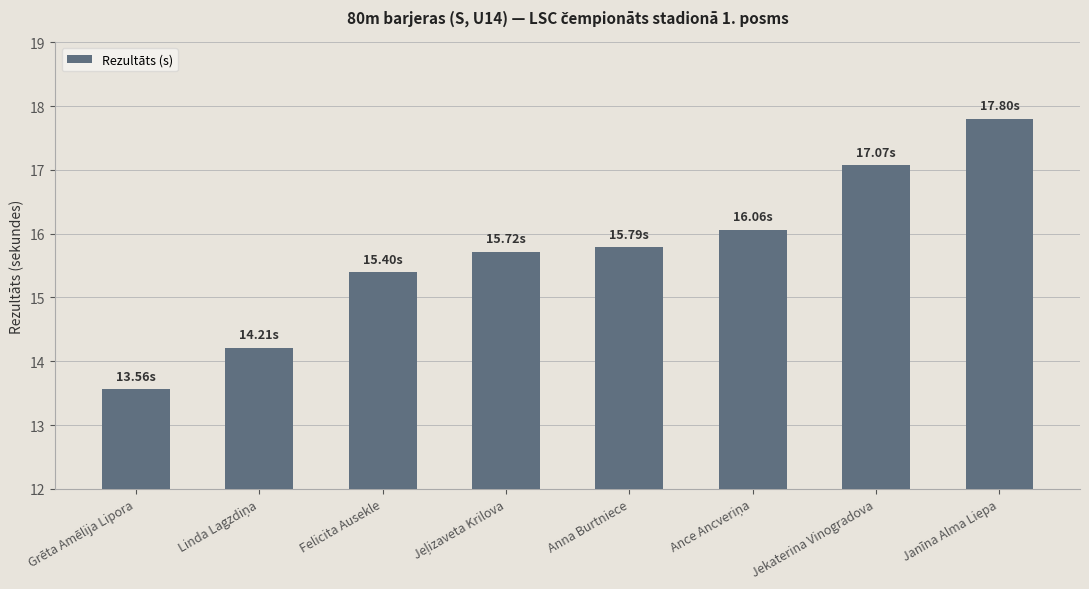

How many distinct data groups are displayed?

1